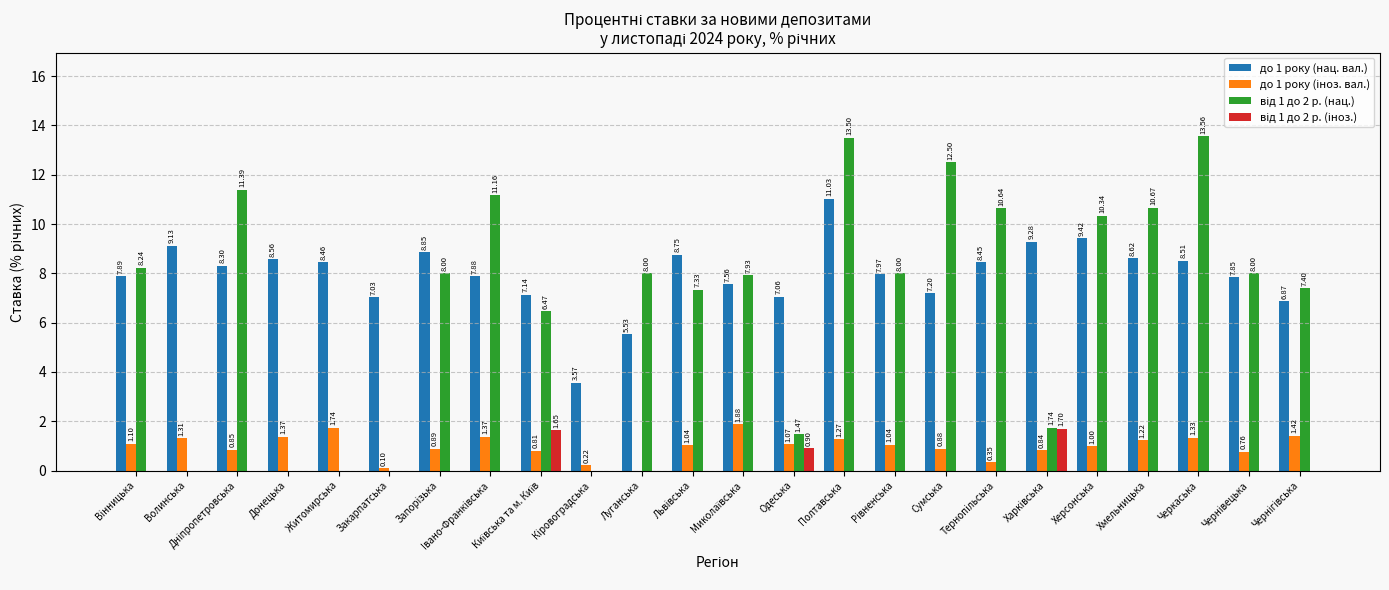

What is the total value across all series at Донецька?

9.9